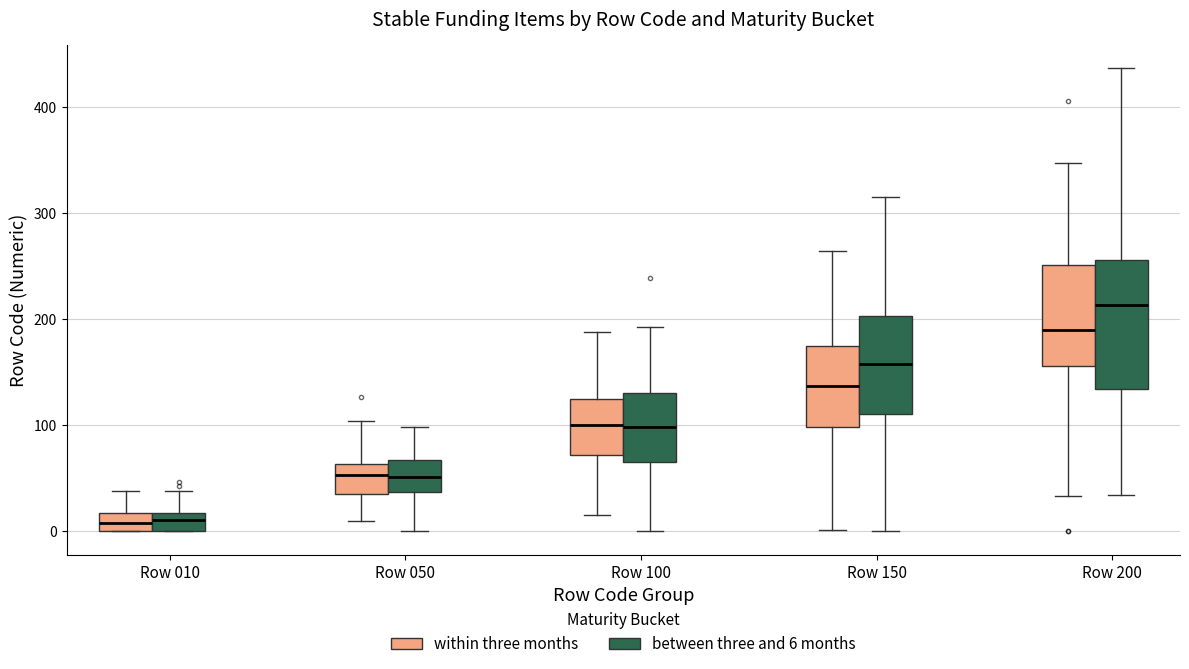

Where does the upper whisker of the box for Row 200 (within three months) end on the y-axis? The values are not printed on the chart, so give them approximately, as read against the axis.

350